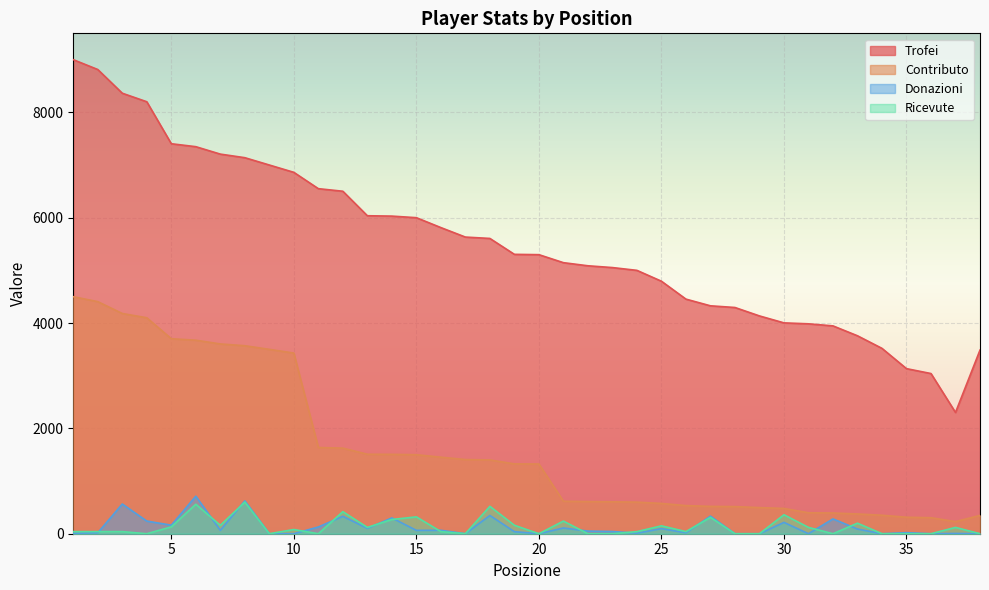

Where is the first local minimum for Trofei?

37